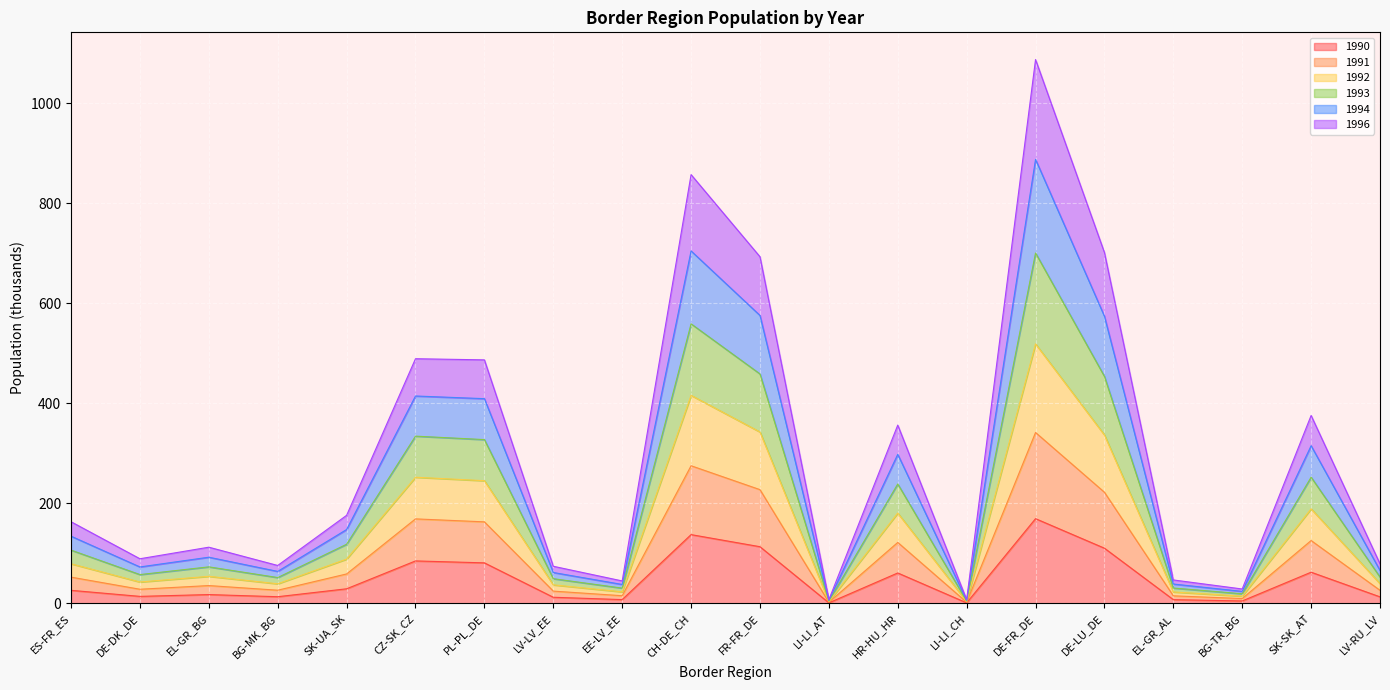

At which category is the sum across all series the highest?

DE-FR_DE